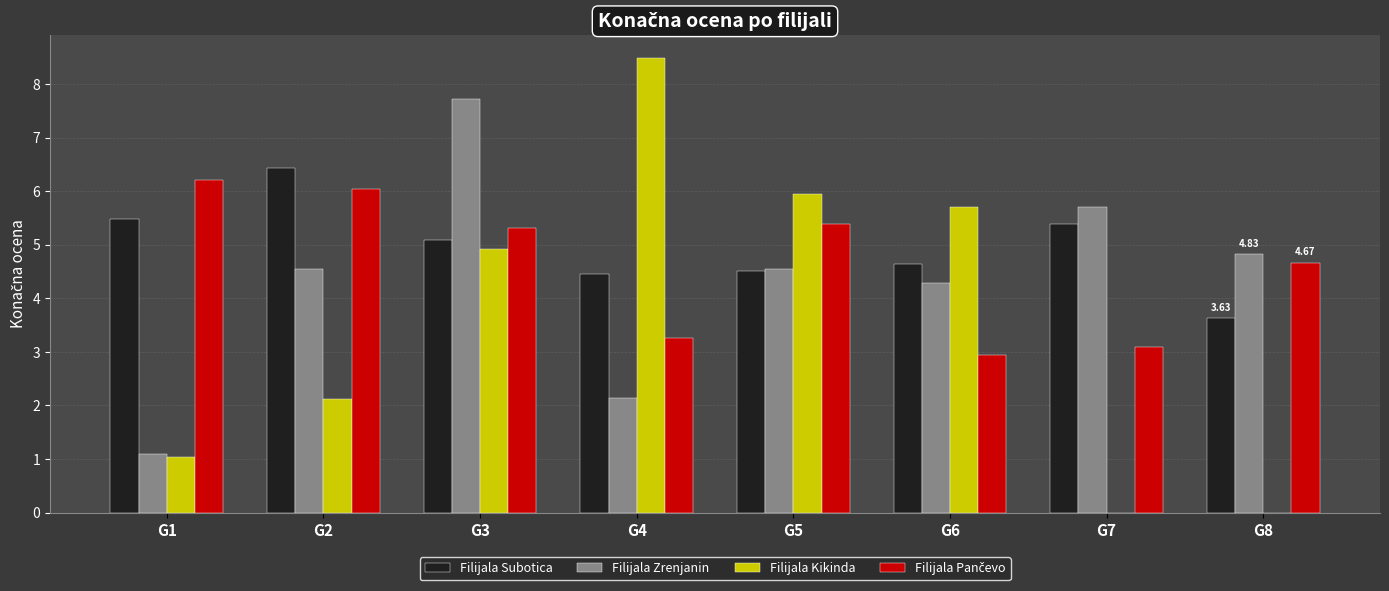

Does the chart contain stacked bars?

No